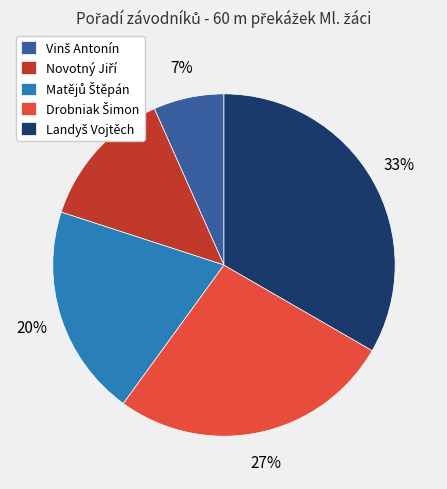

To the nearest percent, what is the average slice percentage?

20%